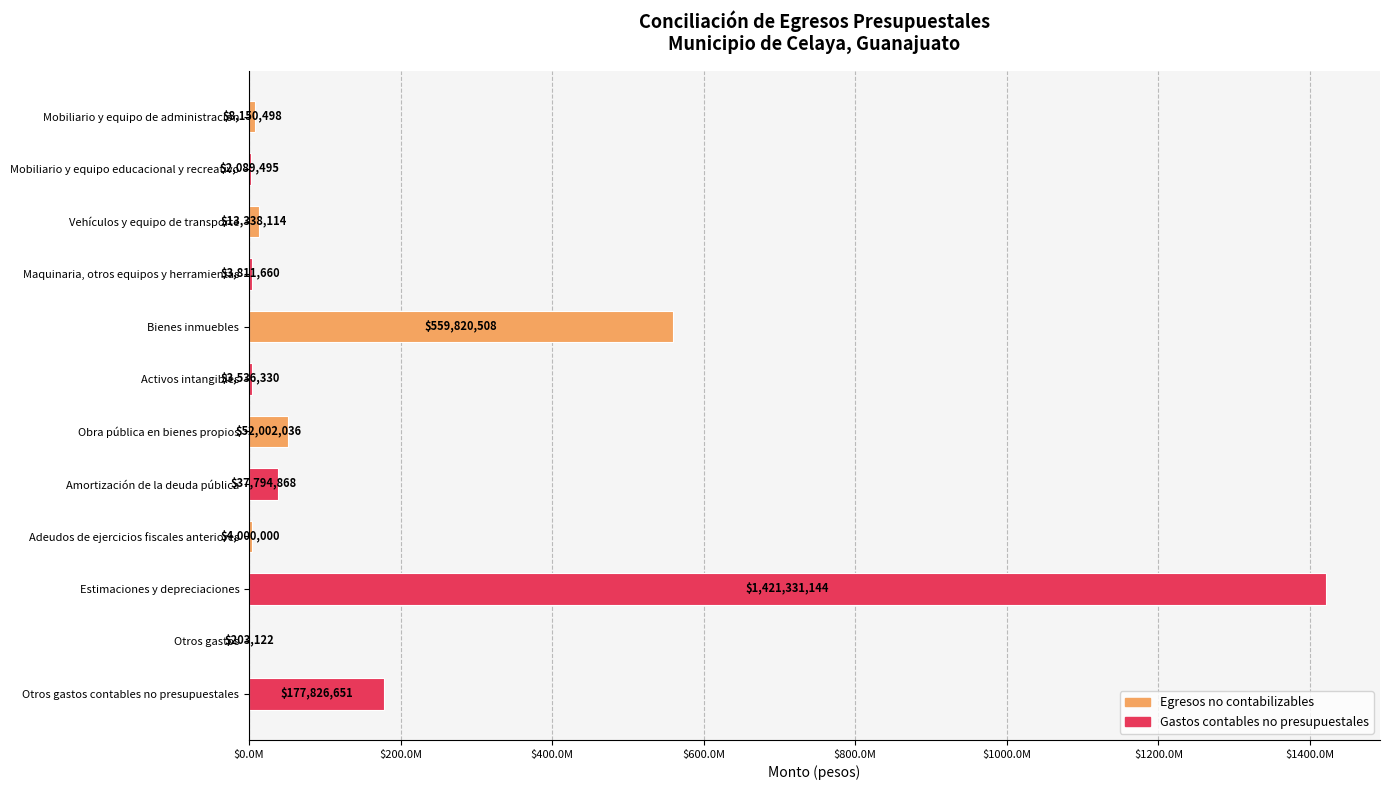

How many data points are less than 13338114?

6